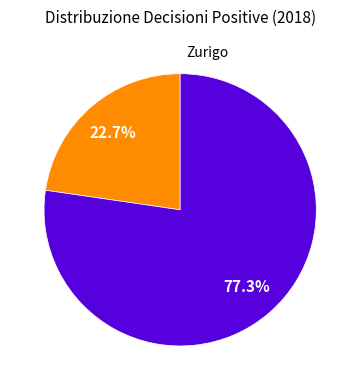

Does any single category account for the majority?

Yes